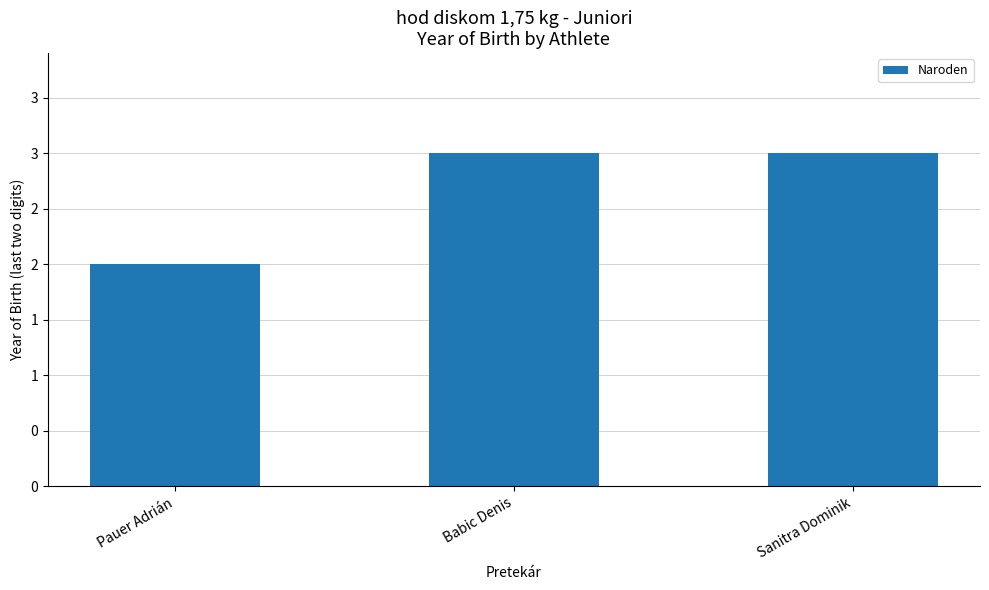

Where is the data nearest to the value 2?

Pauer Adrián